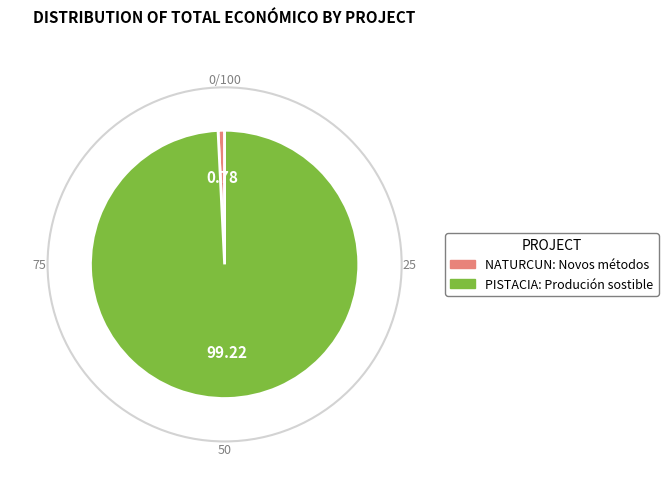

The NATURCUN: Novos métodos slice represents 9% of the pie. True or false?

False